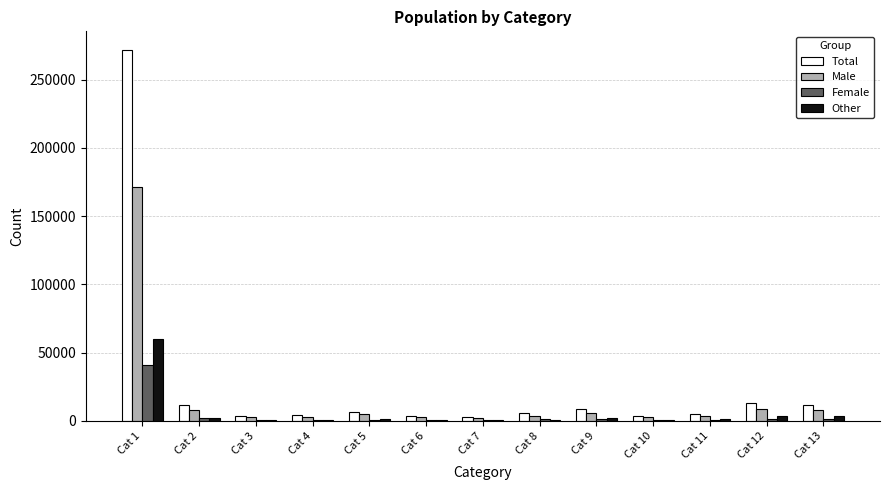

What is the average value of the Other series?

5820